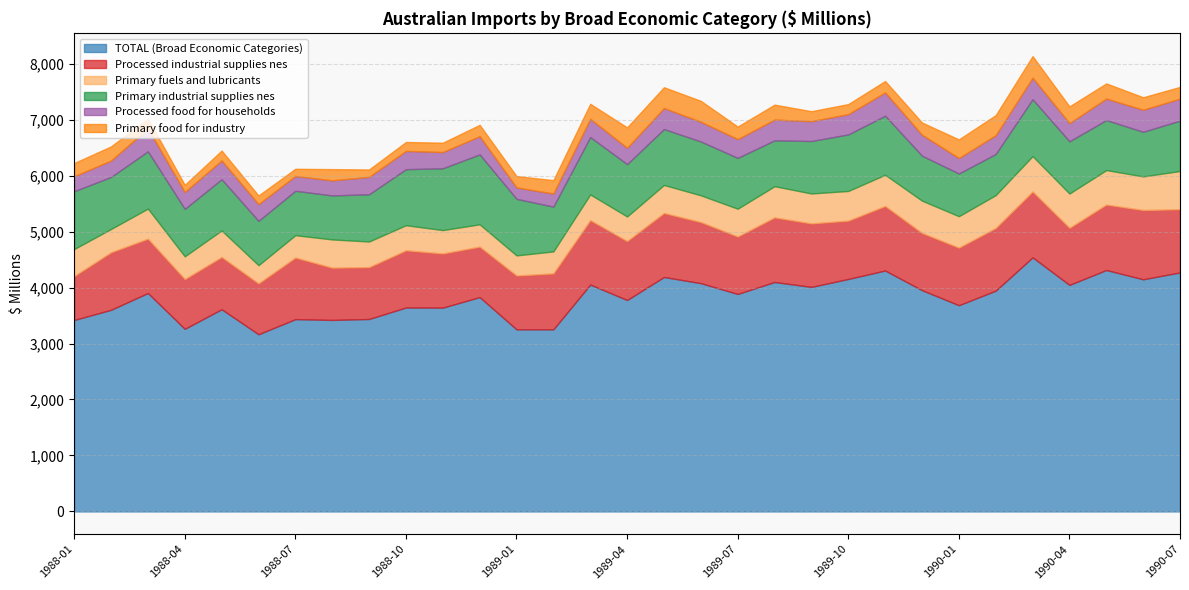

Rank the categories by Primary food for industry value from lowest to highest.

1988-04, 1988-07, 1988-09, 1988-06, 1988-10, 1988-11, 1988-03, 1988-05, 1989-09, 1989-10, 1988-08, 1988-12, 1989-01, 1989-11, 1990-07, 1989-12, 1989-07, 1990-06, 1988-01, 1989-02, 1988-02, 1989-08, 1989-03, 1990-05, 1990-04, 1990-01, 1990-02, 1989-04, 1989-05, 1989-06, 1990-03